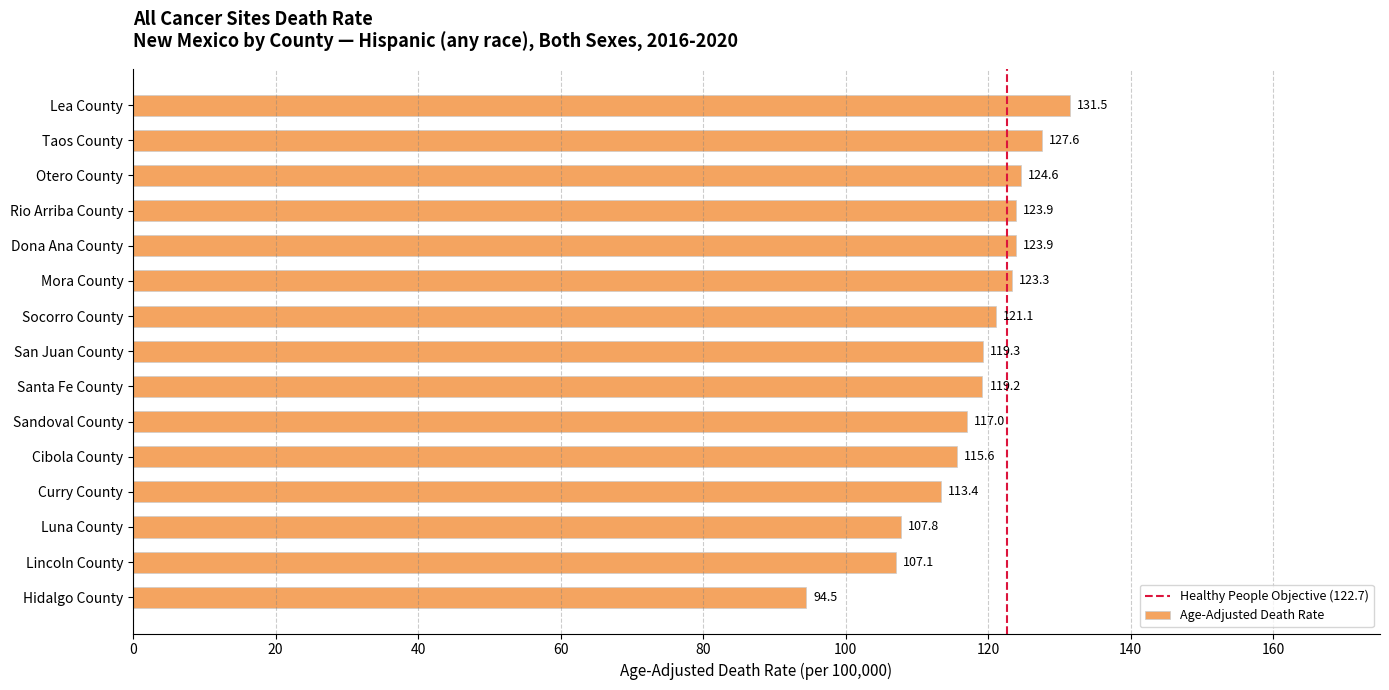

The value at Rio Arriba County is 123.9. True or false?

True